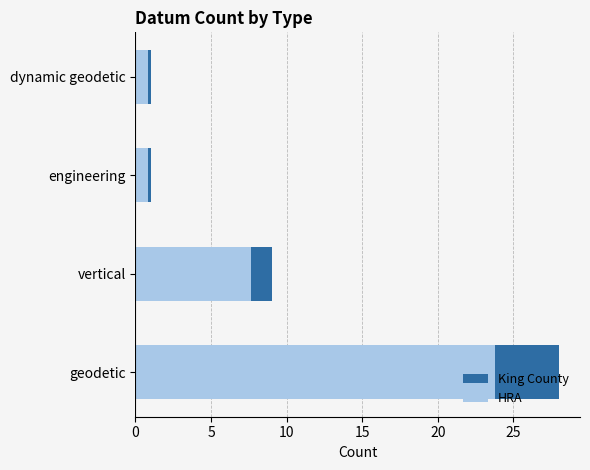

At vertical, list the series in order from largest to smallest.

King County, HRA